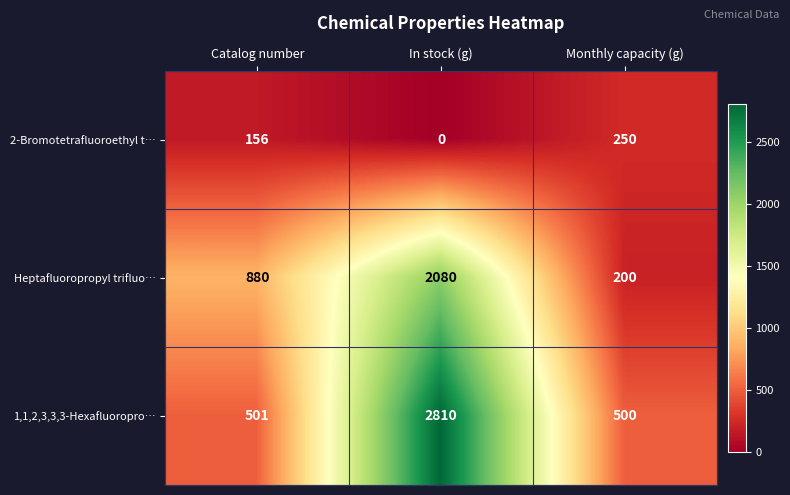

Which series changed the most between Catalog number and In stock (g)?

1,1,2,3,3,3-Hexafluoropro…